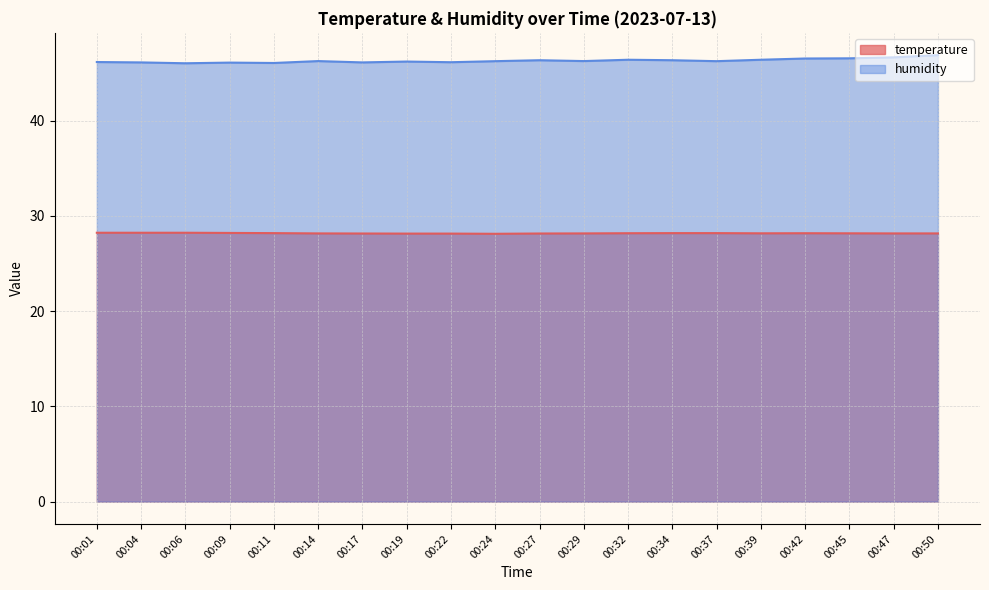

What is the value of the humidity point at the 14th from the left?

46.4